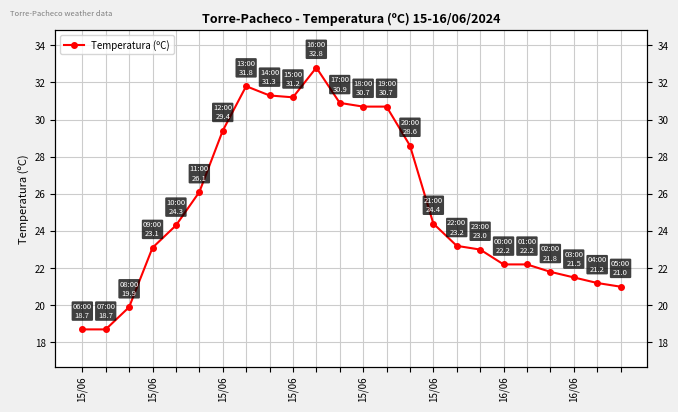

How many points are higher than both their immediate neighbors (excluding endpoints)?

2